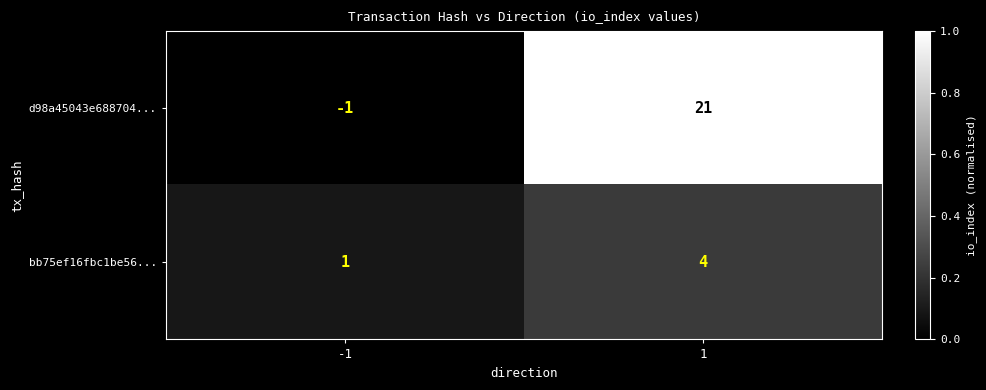

How many categories are shown in the chart?

2